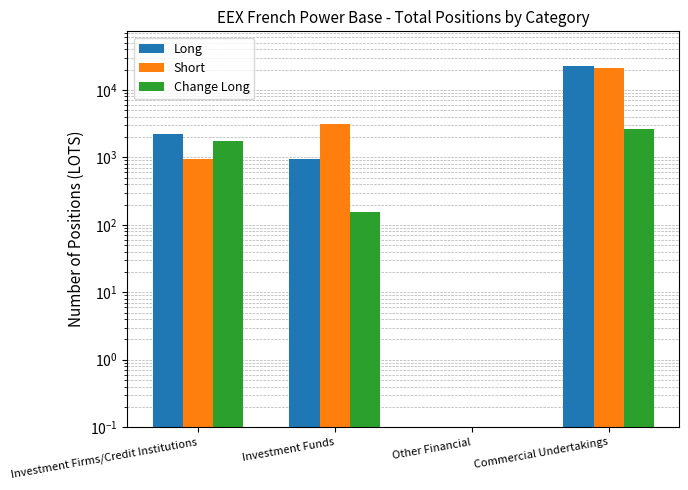

Between Other Financial and Commercial Undertakings, which is larger?

Commercial Undertakings